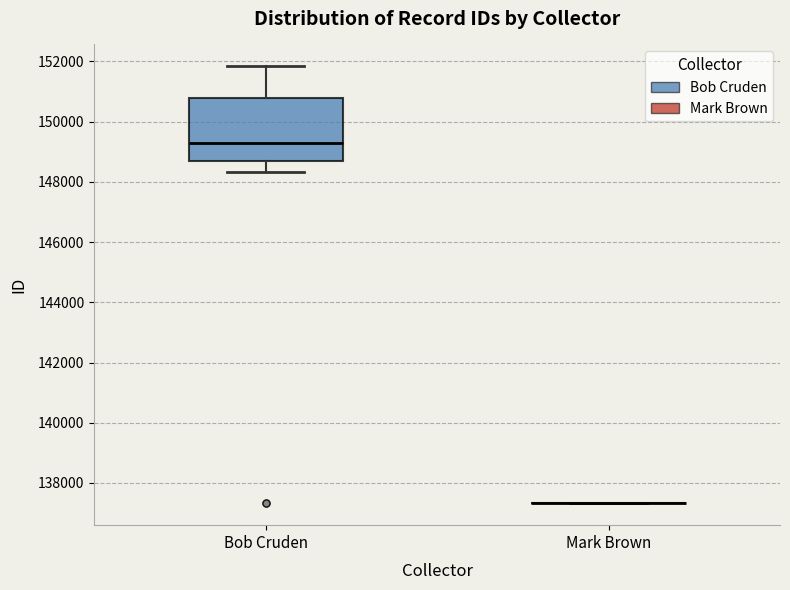

Which box is the tallest, from its lower edge to its upper edge?

Bob Cruden